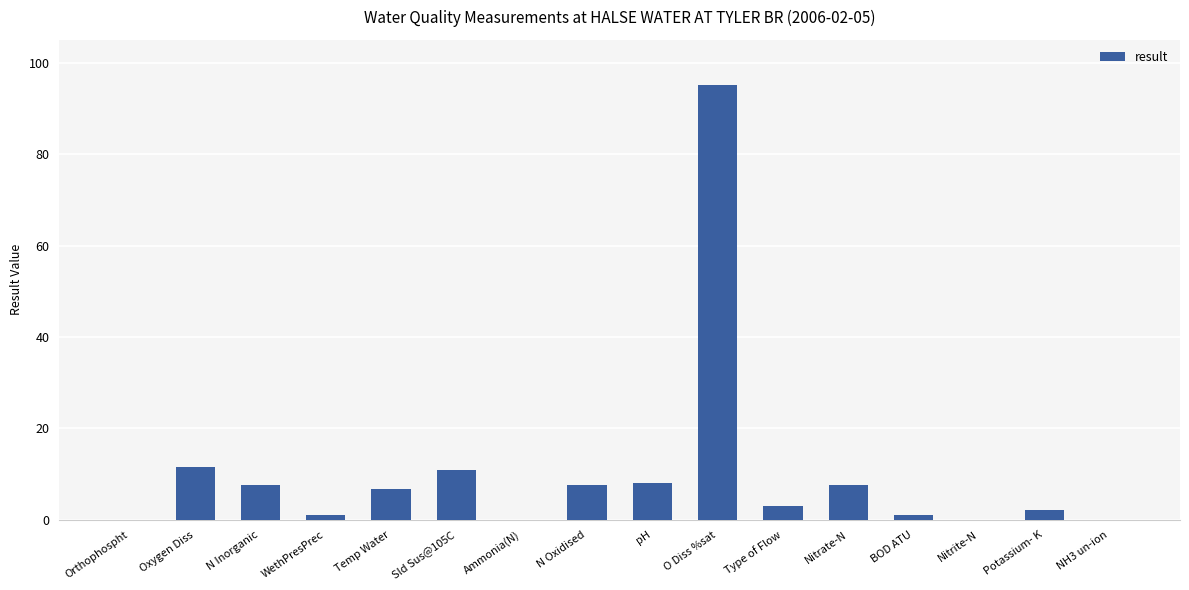

Which category has the highest value across all series?

O Diss %sat